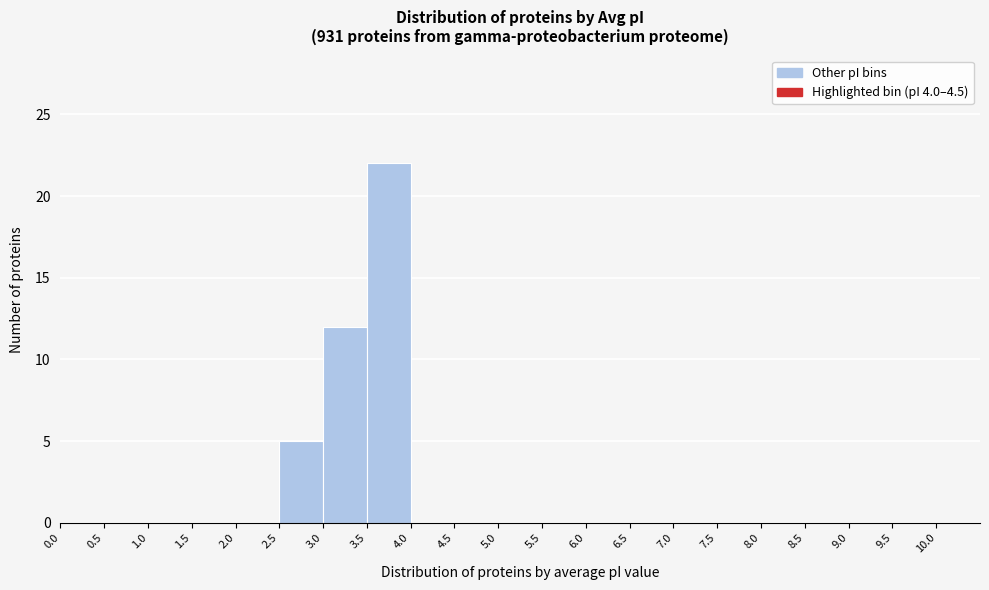

Which range on the x-axis has the tallest bar?

3.5 to 4.0